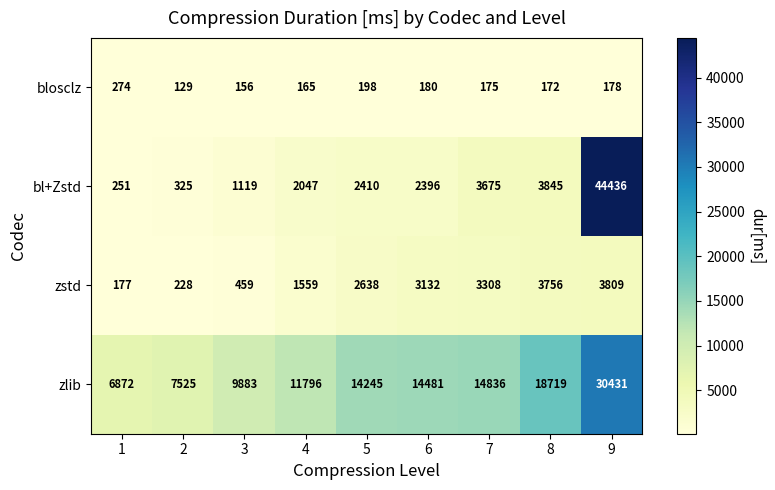

Where is blosclz nearest to the value 201?

5